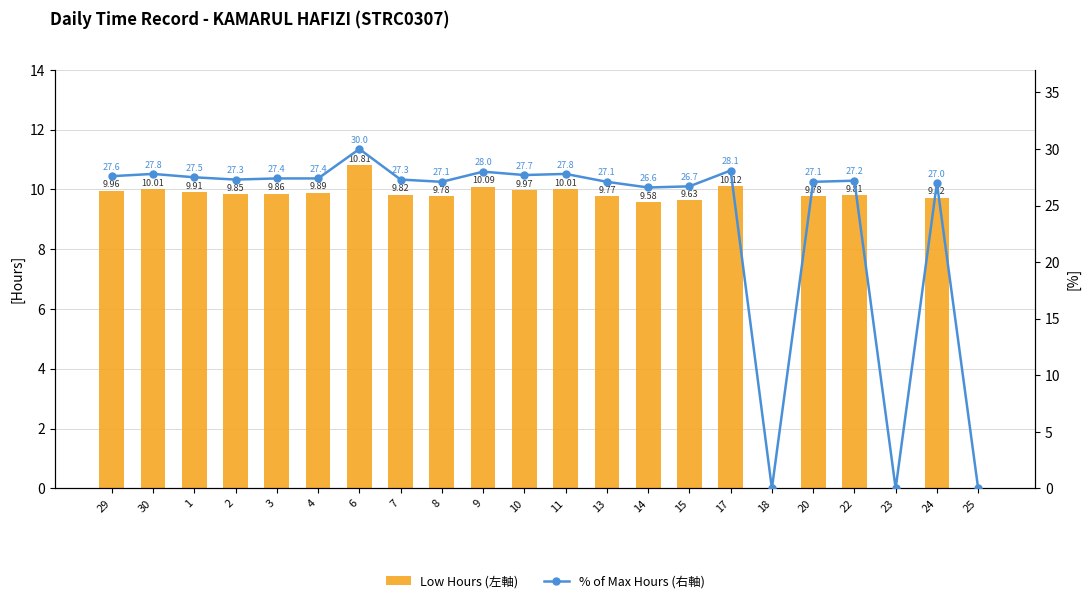

What is the label of the 4th bar from the right?

22